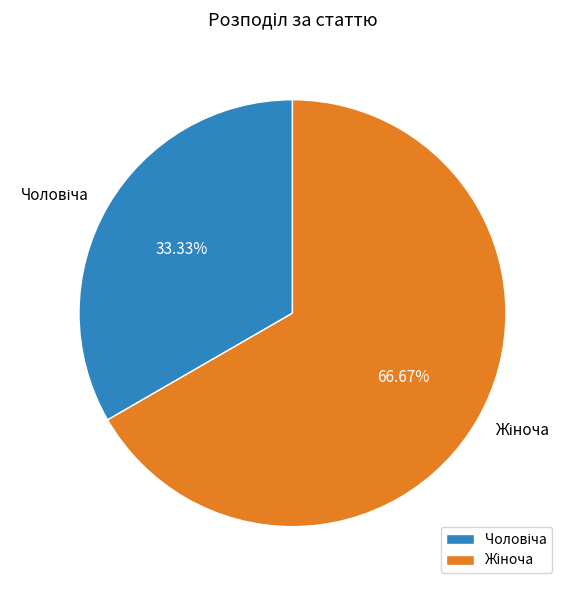

Does any single category account for the majority?

Yes